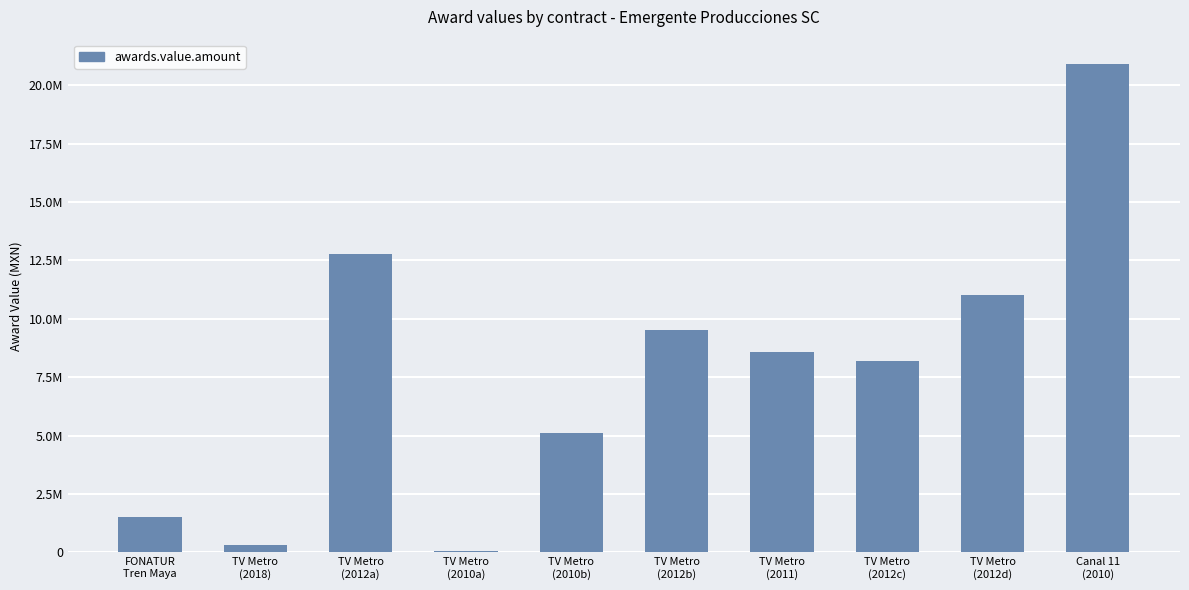

List the labels in order of value, largest first.

Canal 11
(2010), TV Metro
(2012a), TV Metro
(2012d), TV Metro
(2012b), TV Metro
(2011), TV Metro
(2012c), TV Metro
(2010b), FONATUR
Tren Maya, TV Metro
(2018), TV Metro
(2010a)